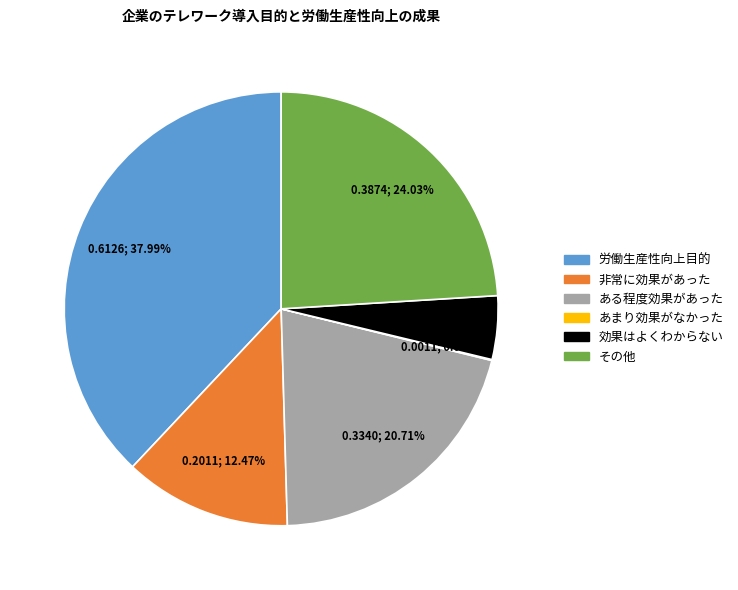

To the nearest percent, what is the average slice percentage?

17%